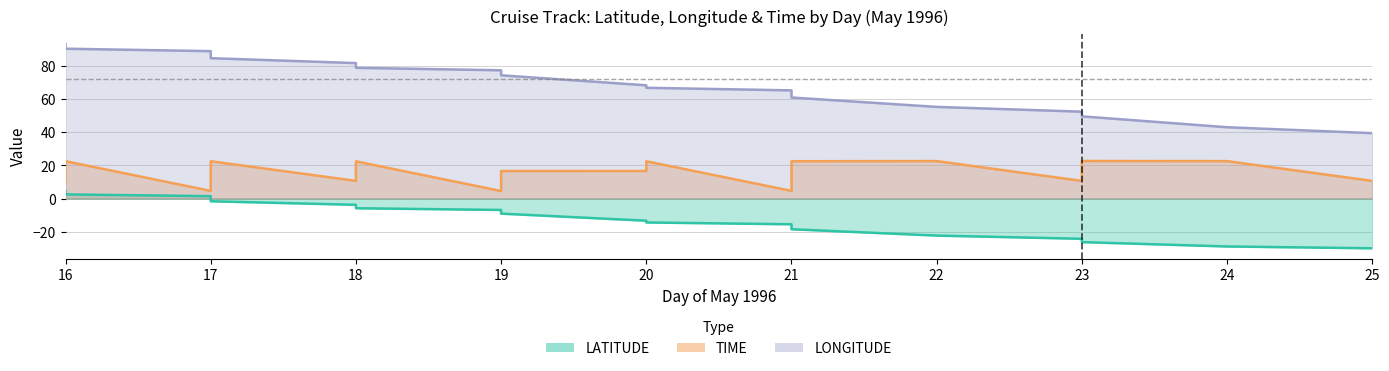

What is the minimum value shown in the chart?

-30.0